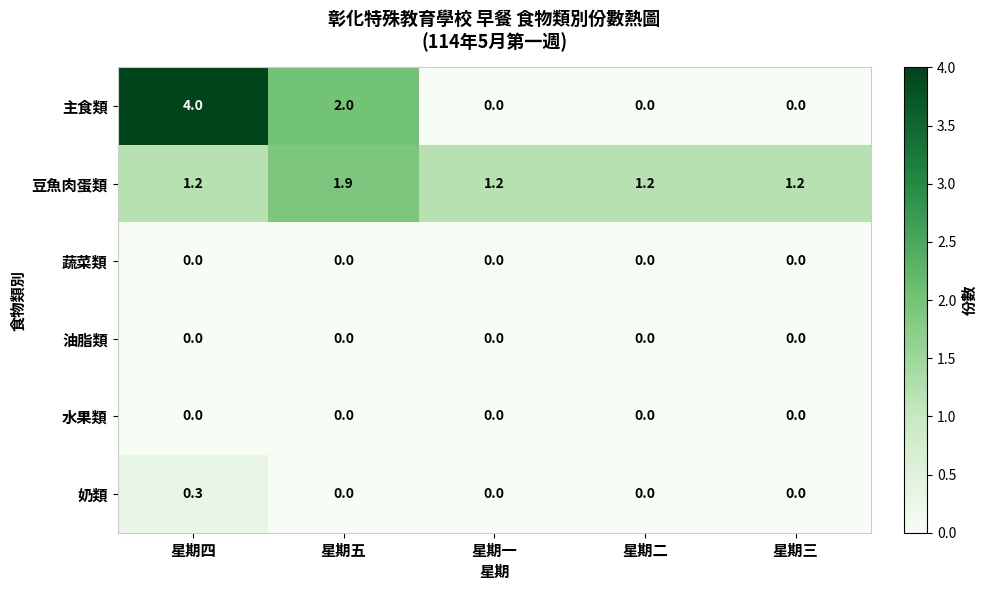

What is the difference between the maximum and minimum values in the 主食類 series?

4.0